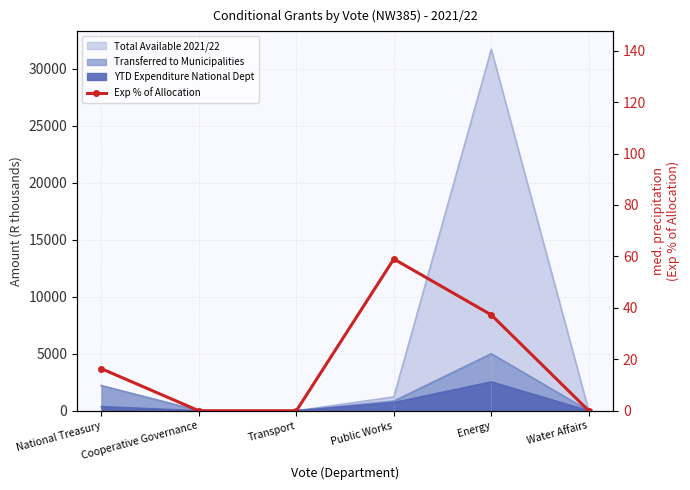

Does the chart have visible grid lines?

Yes